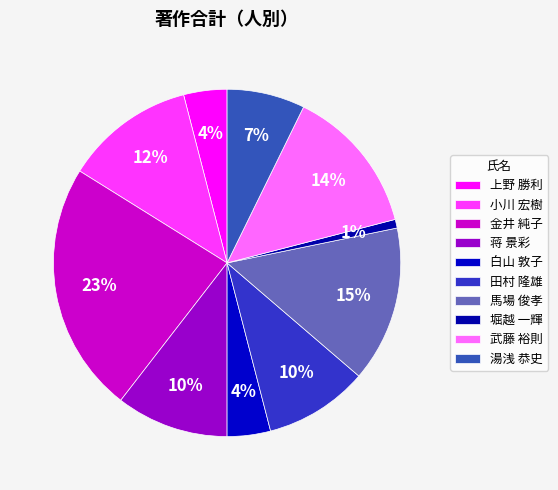

To the nearest percent, what is the difference between the 田村 隆雄 and 上野 勝利 slice percentages?

6%